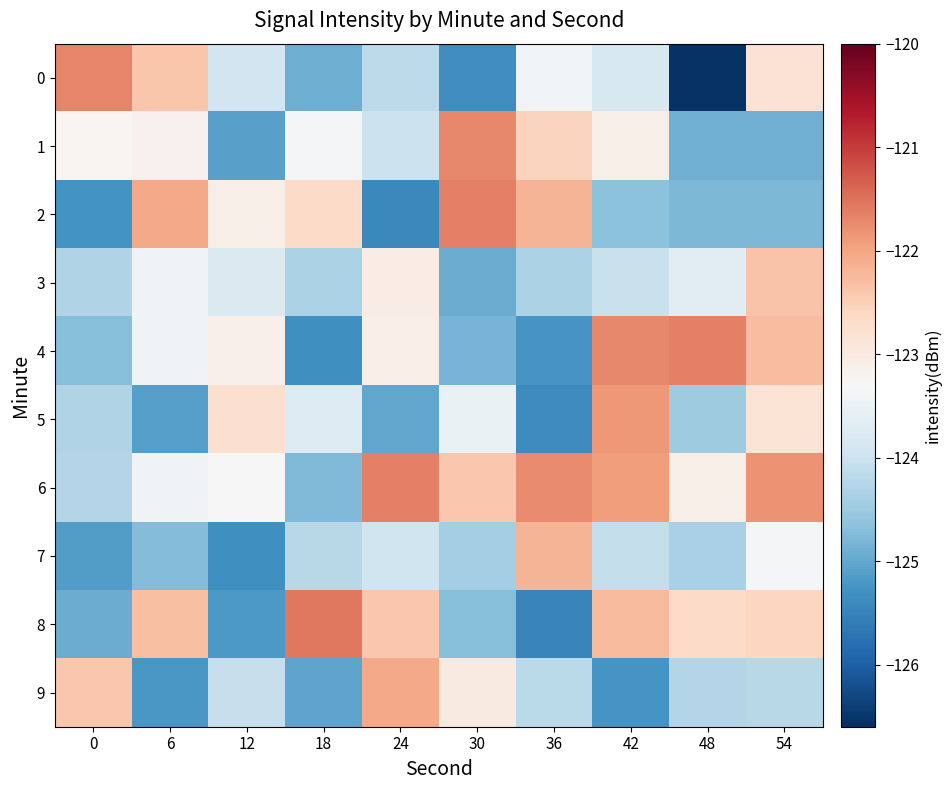

Count the number of data series in this chart.

10